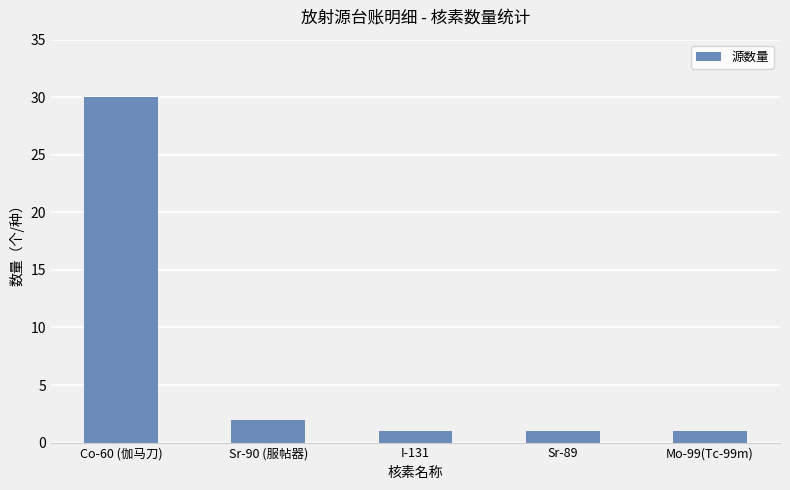

What is the difference between the second highest and second lowest values?

1